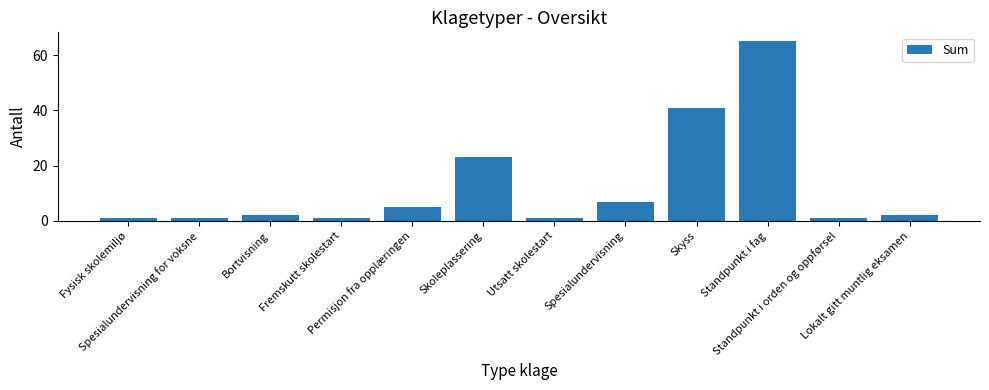

What is the difference between the maximum and minimum values?

64